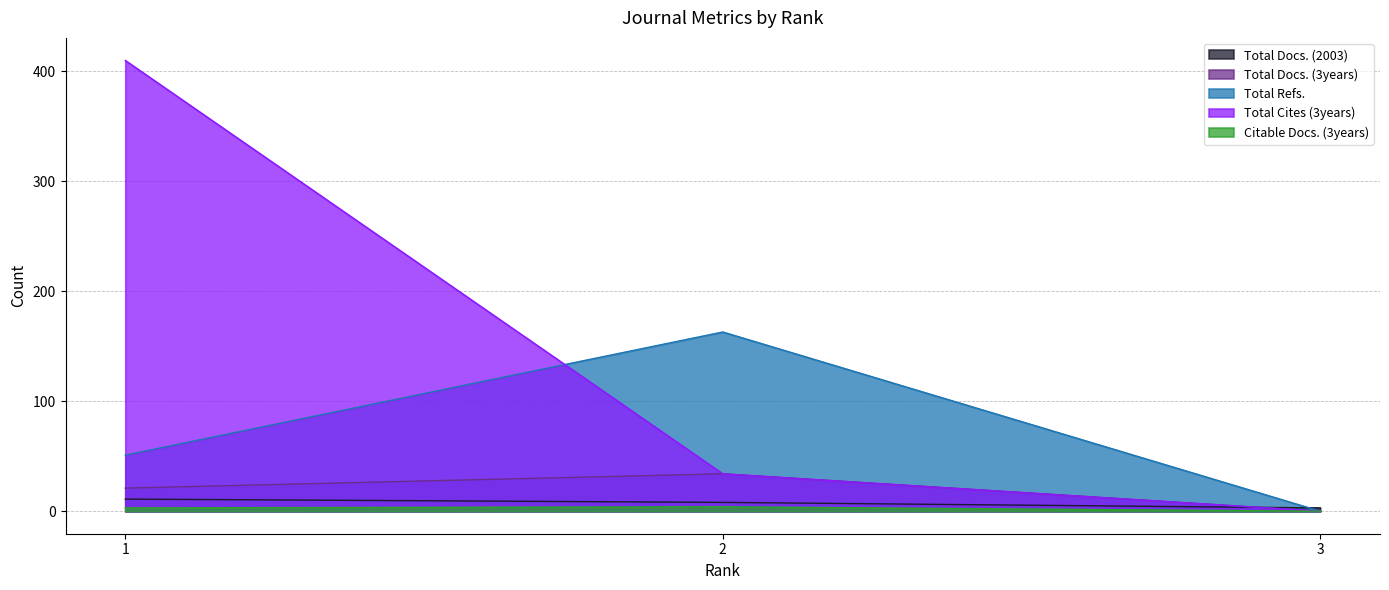

Does the chart display data point markers on the line(s)?

No